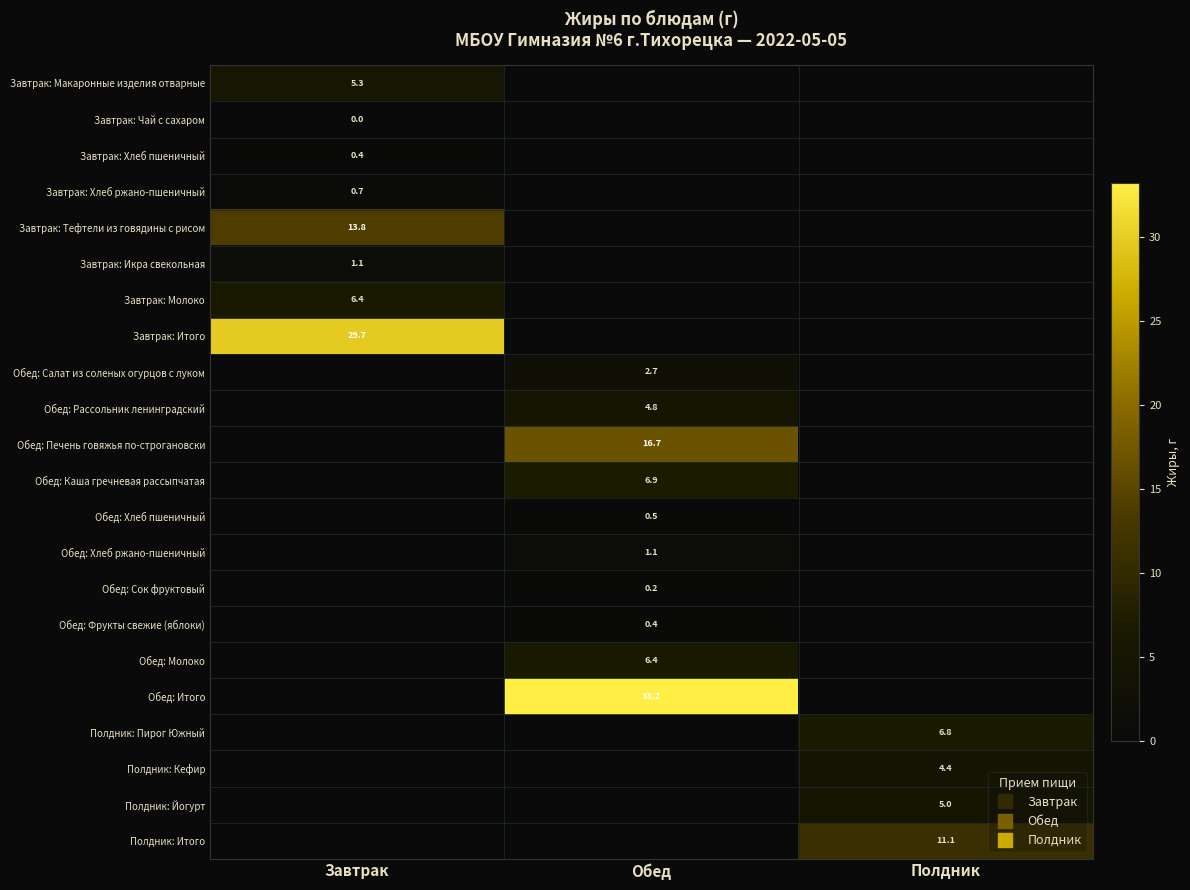

What value does the Завтрак: Макаронные изделия отварные series have at Завтрак?

5.3